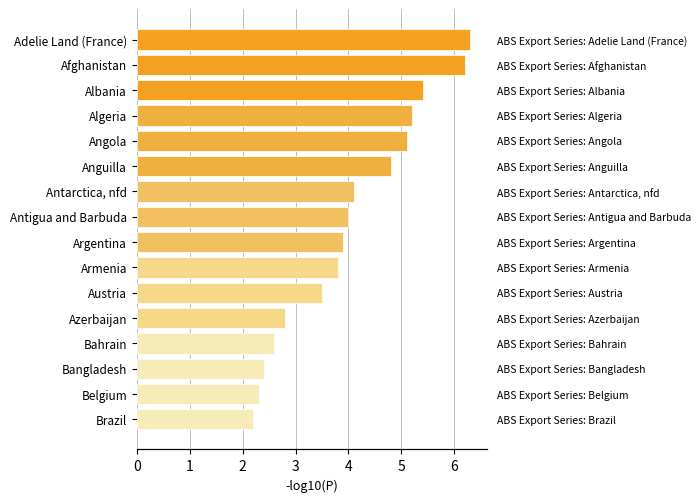

Is it true that the value at Austria is 5.4?

False